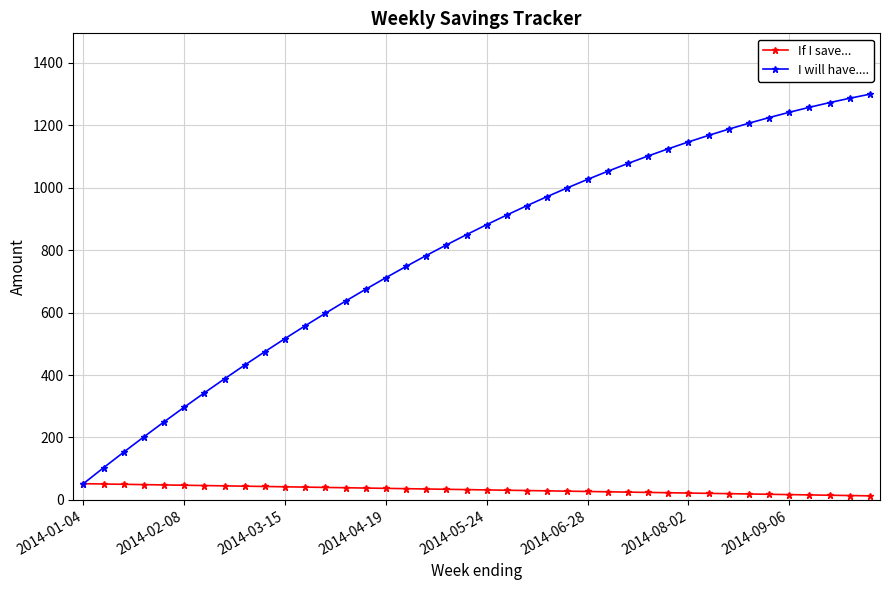

Which series has the largest range (max minus min)?

I will have....